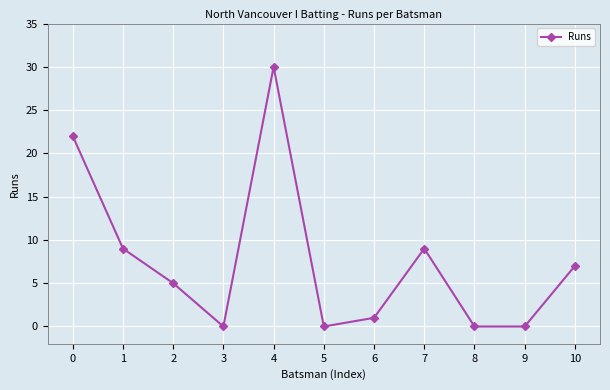

What is the sum of all values?

83